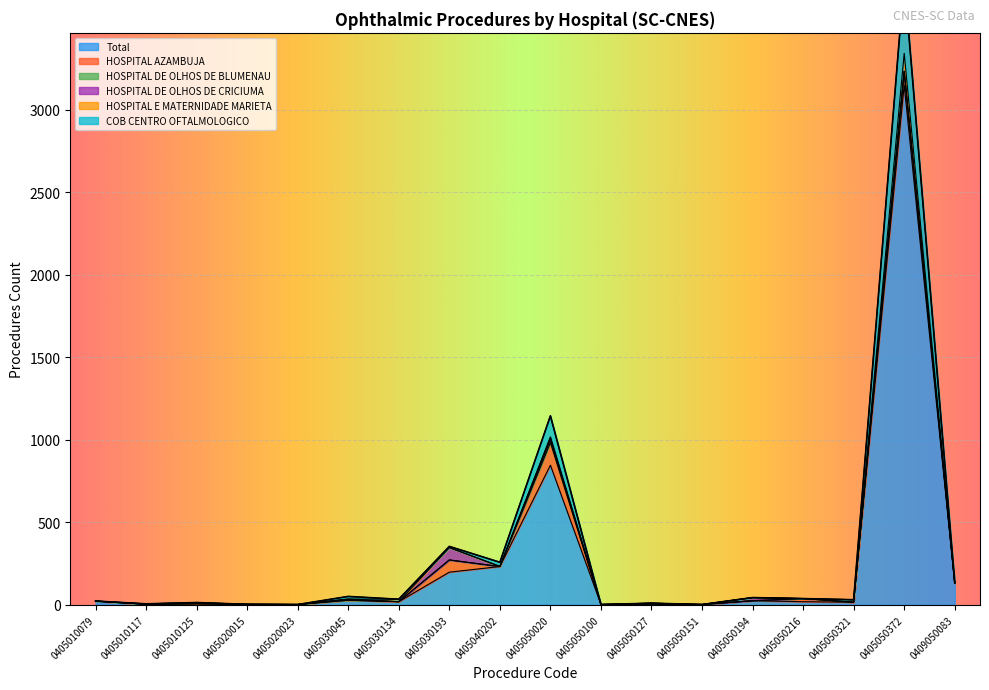

At which category is the sum across all series the highest?

0405050372